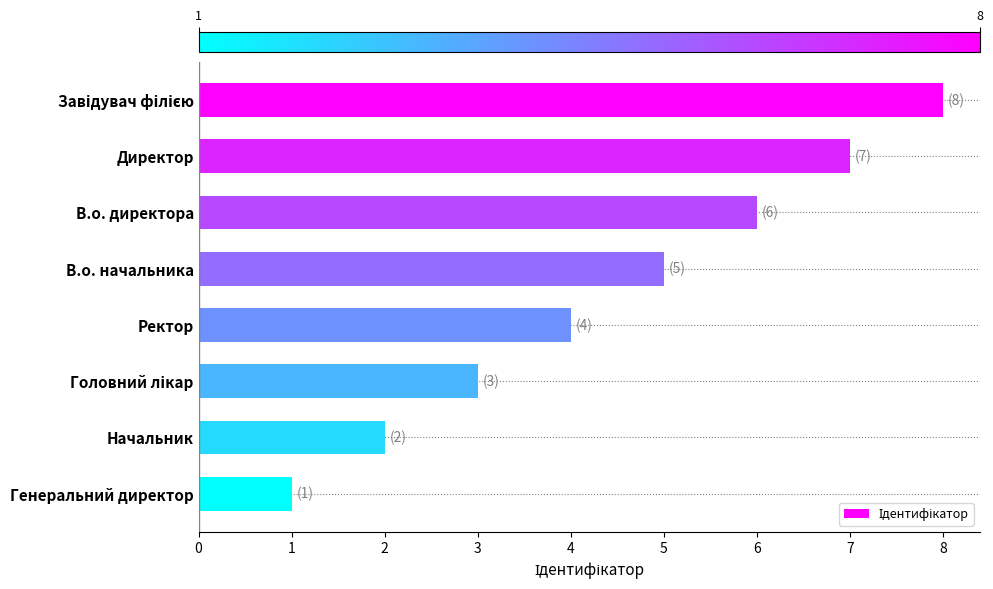

What is the change in value from В.о. начальника to Генеральний директор?

-4